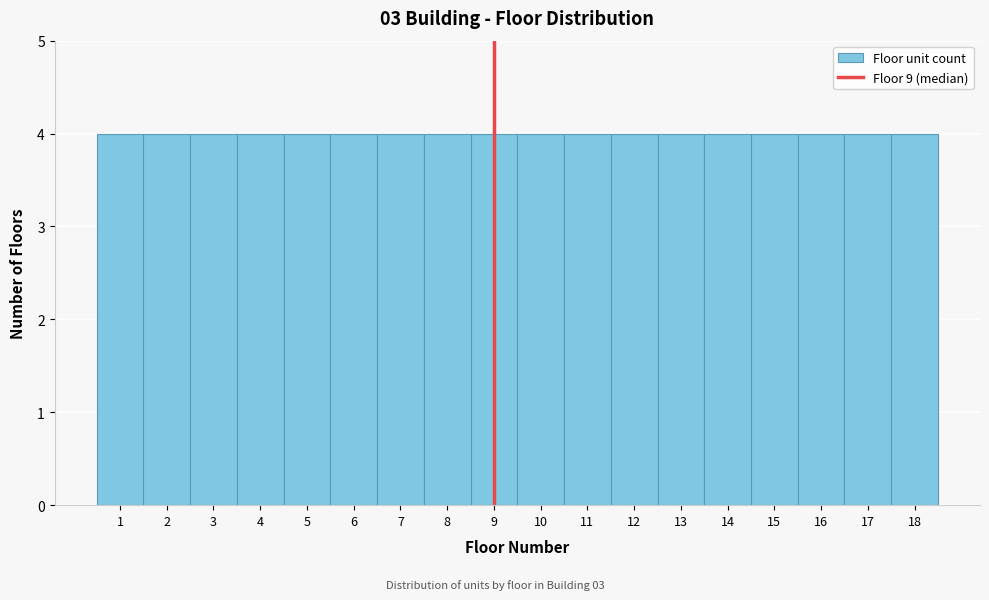

Reading left to right, list every bar in this chart as the range it spans on the x-axis followed by its height. The values are not printed on the chart, so give them approximately, as read against the axis.

0.5 to 1.5: 4
1.5 to 2.5: 4
2.5 to 3.5: 4
3.5 to 4.5: 4
4.5 to 5.5: 4
5.5 to 6.5: 4
6.5 to 7.5: 4
7.5 to 8.5: 4
8.5 to 9.5: 4
9.5 to 10.5: 4
10.5 to 11.5: 4
11.5 to 12.5: 4
12.5 to 13.5: 4
13.5 to 14.5: 4
14.5 to 15.5: 4
15.5 to 16.5: 4
16.5 to 17.5: 4
17.5 to 18.5: 4